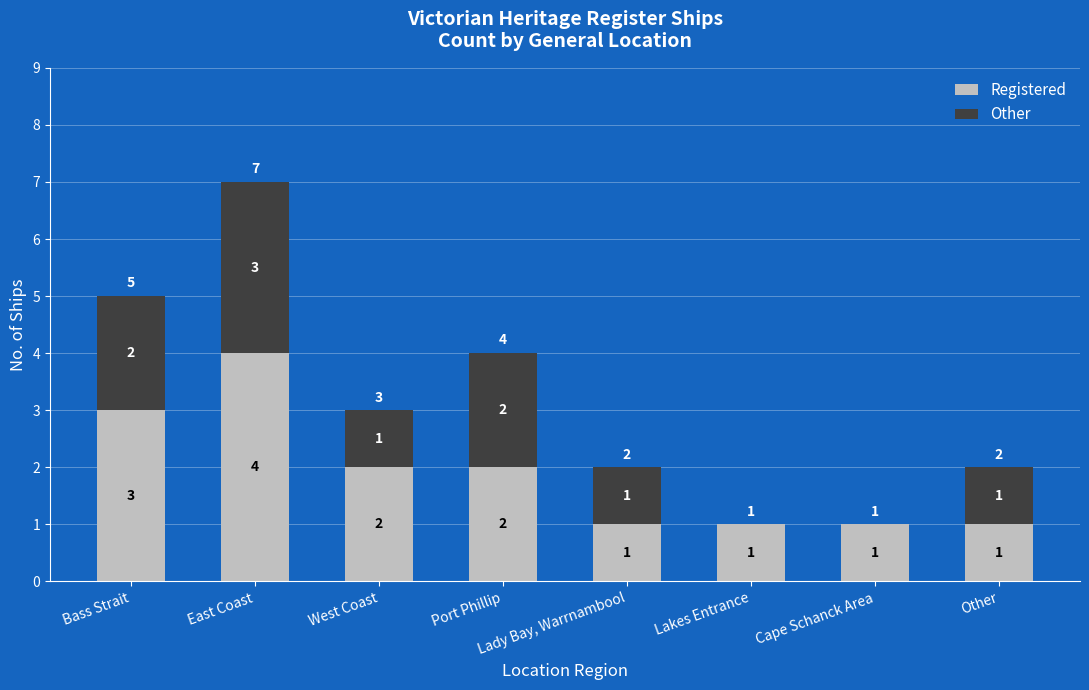

Does the chart contain stacked bars?

Yes